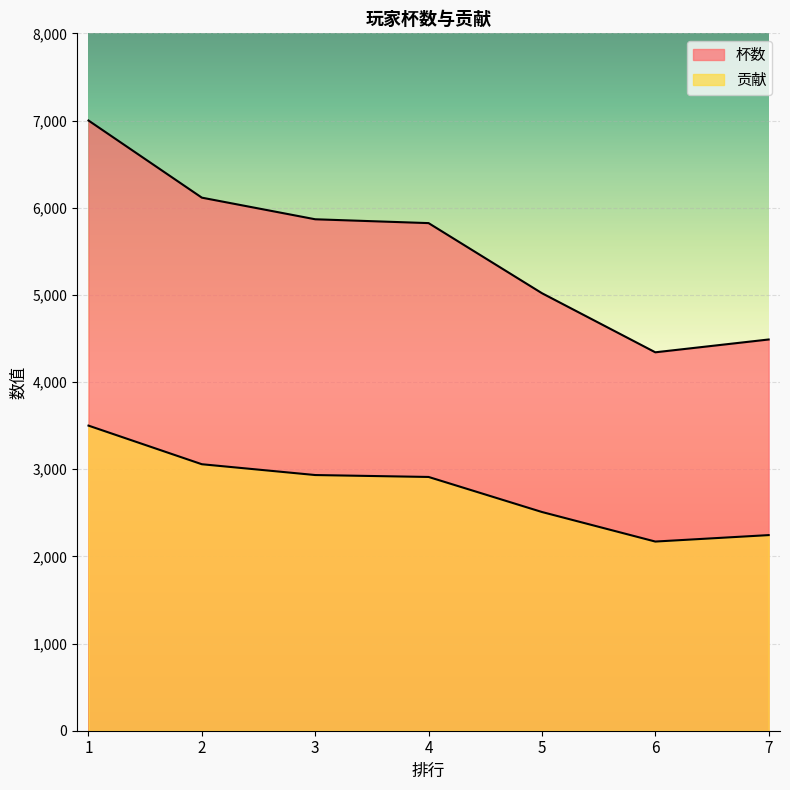

Rank the series by their maximum value, from lowest to highest.

贡献, 杯数